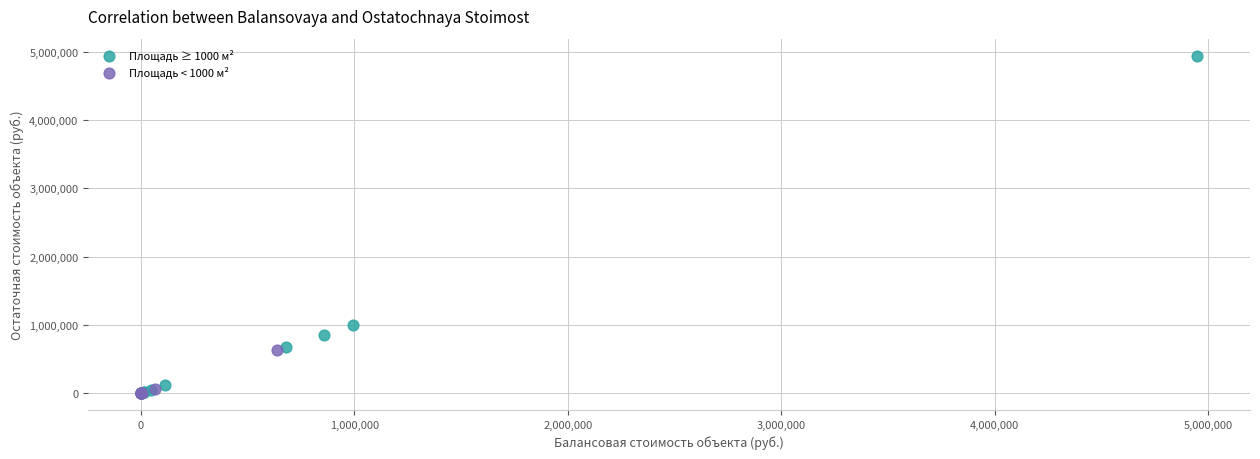

Which series has the largest Y range (max minus min)?

Площадь ≥ 1000 м²